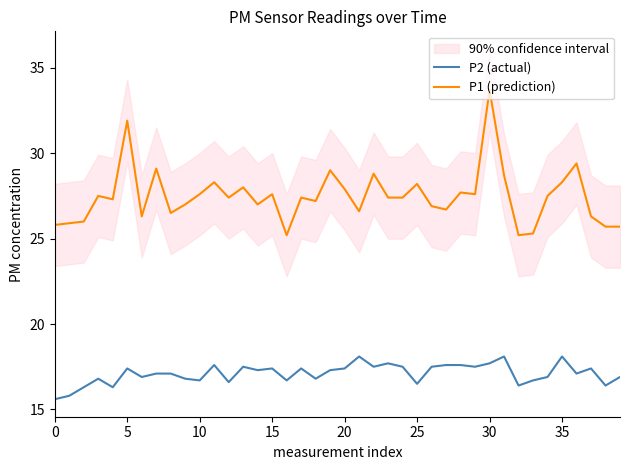

What is the minimum value for P2 (actual)?

15.6